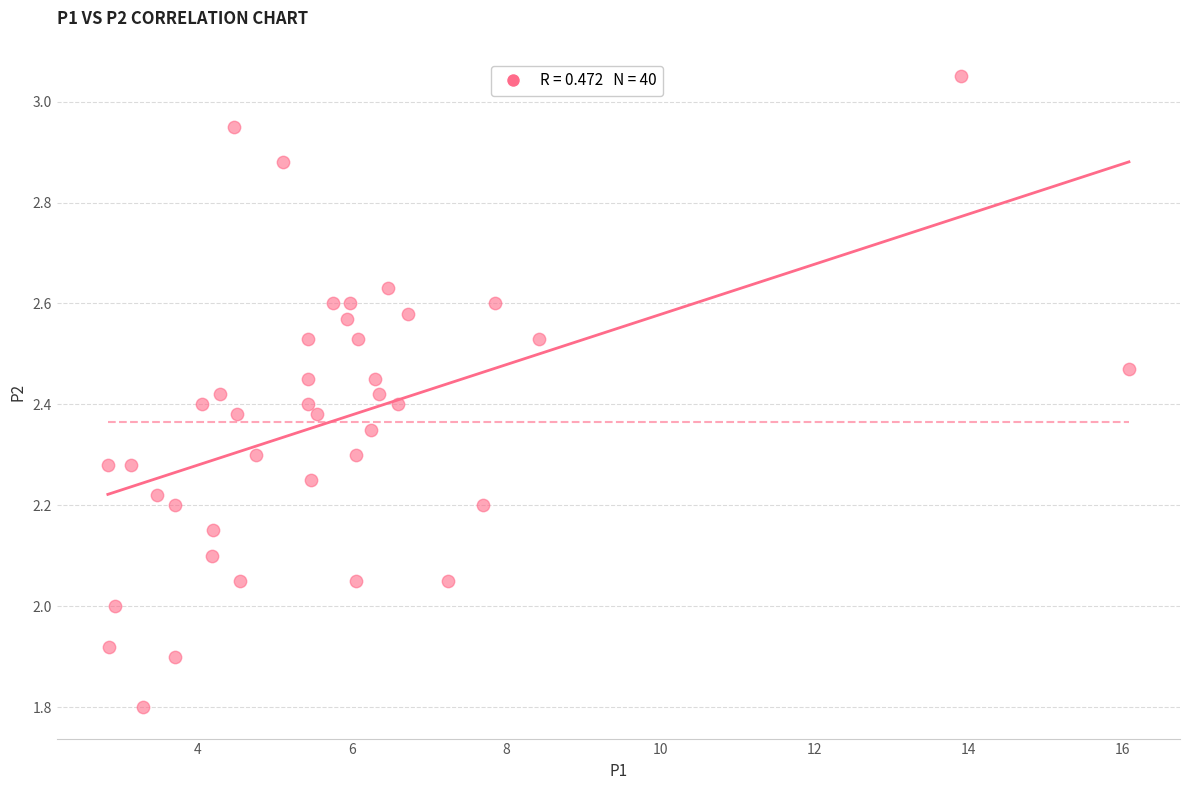

What is the range of X values (max minus min)?

13.2